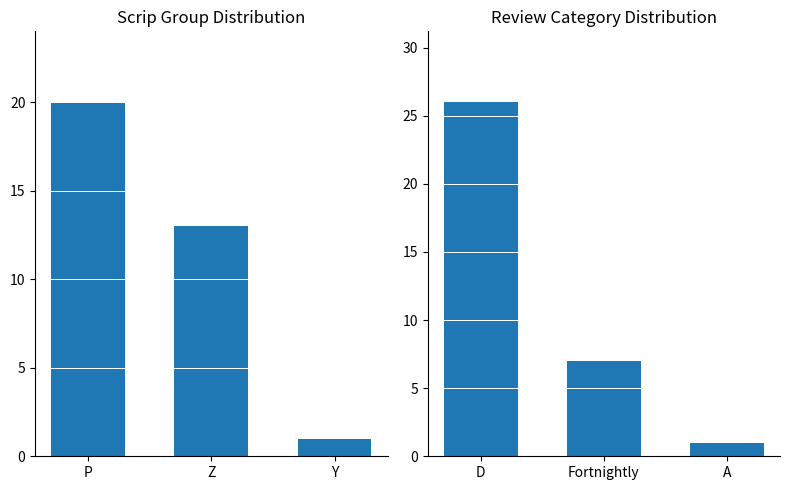

What is the label of the 3rd bar from the right?

D